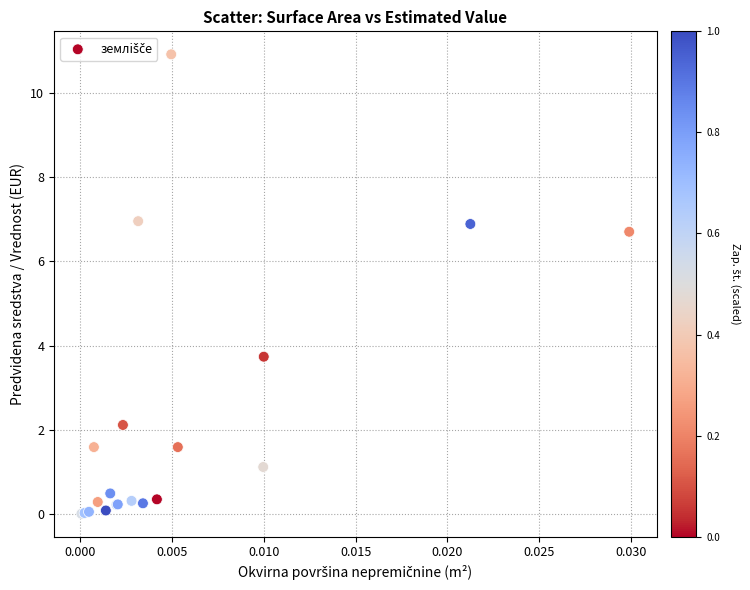

What Y value in the scatter plot is closest to 5?

3.7